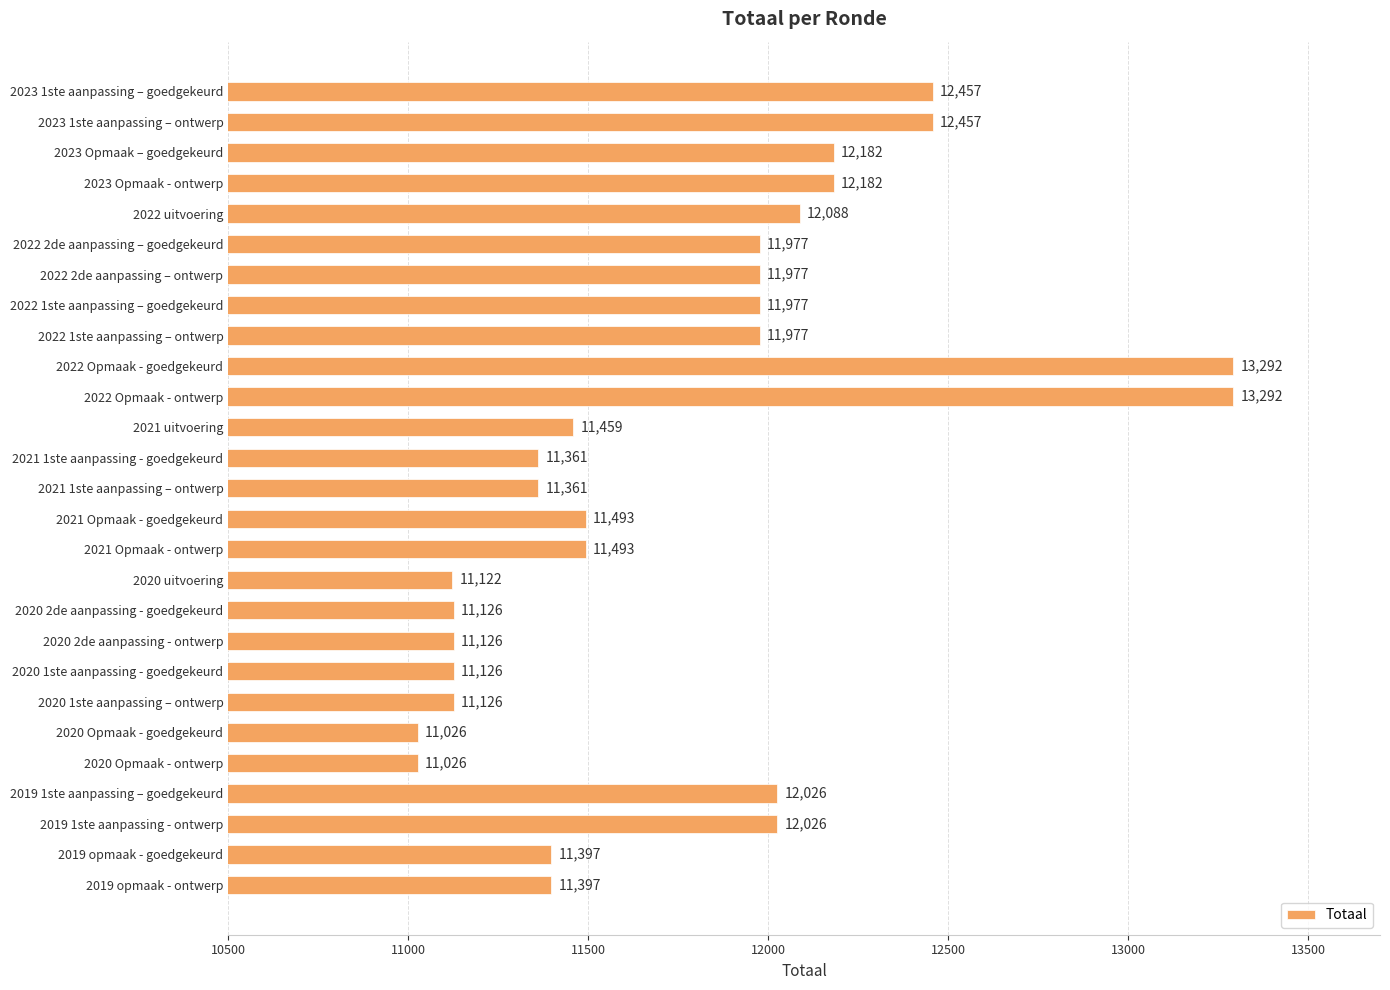

What value does the data have at 2022 Opmaak - ontwerp?

13292